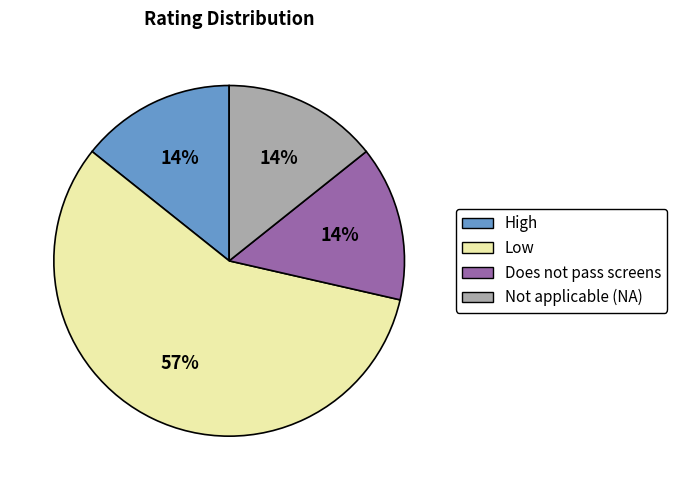

Is there a majority slice in this chart?

Yes